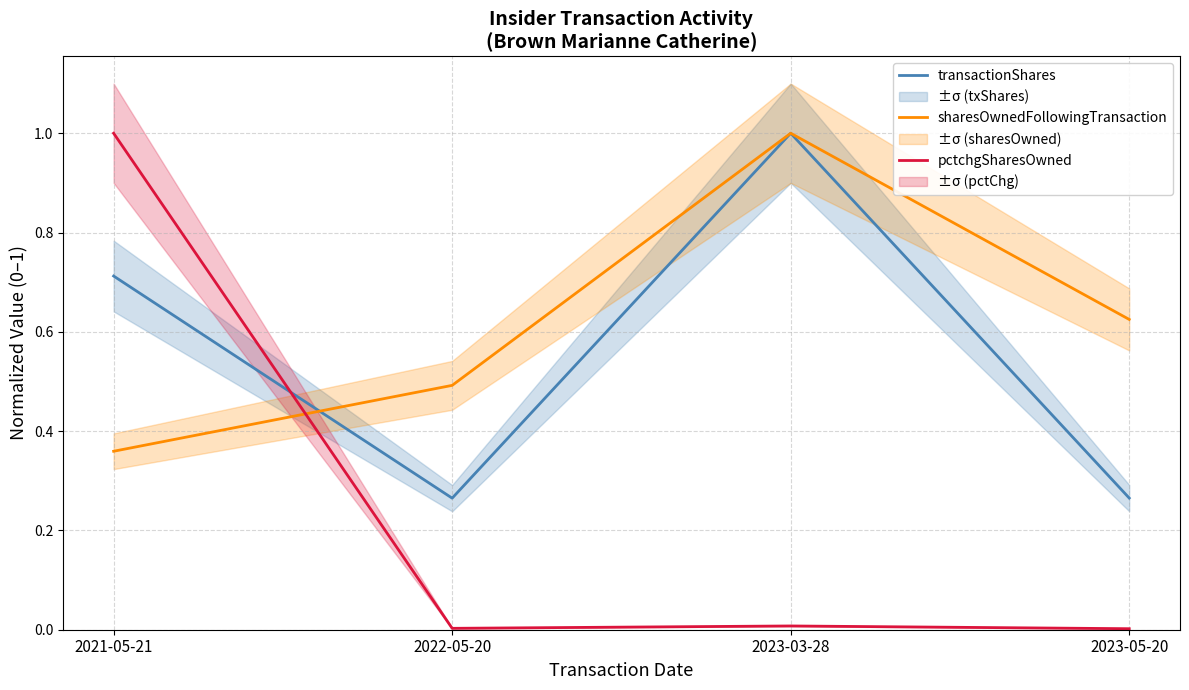

What is the difference between the maximum and second lowest values in the transactionShares series?

0.7